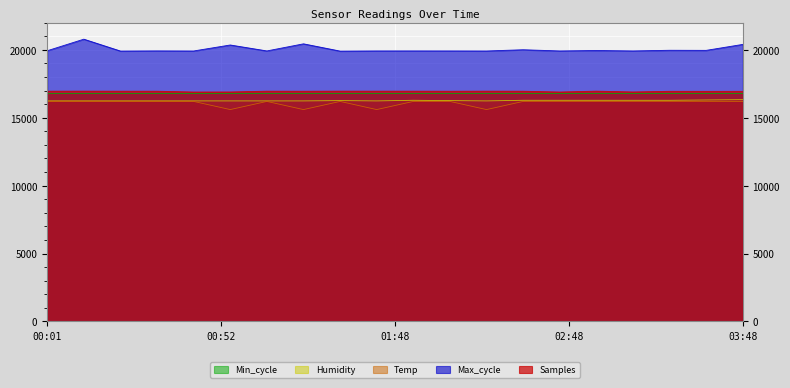

What is the lowest value of the Samples series?

16894.0